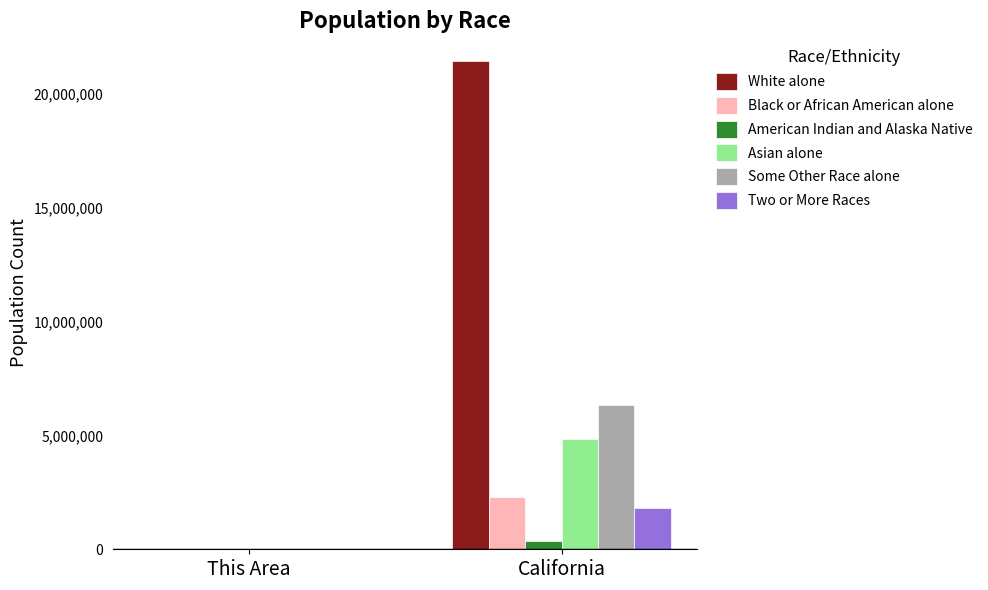

Reading left to right, transcribe all the data shown in this chart.

White alone: This Area=101	California=21453934
Black or African American alone: This Area=1	California=2299072
American Indian and Alaska Native: This Area=1	California=362801
Asian alone: This Area=0	California=4861007
Some Other Race alone: This Area=7	California=6317372
Two or More Races: This Area=5	California=1815384